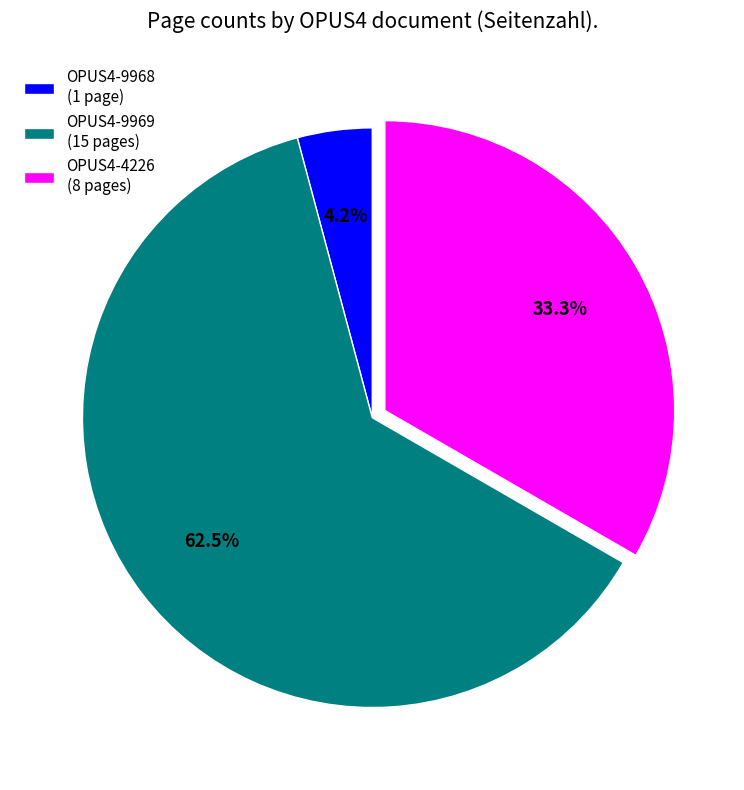

Is it true that OPUS4-4226 is 33% of the pie?

True